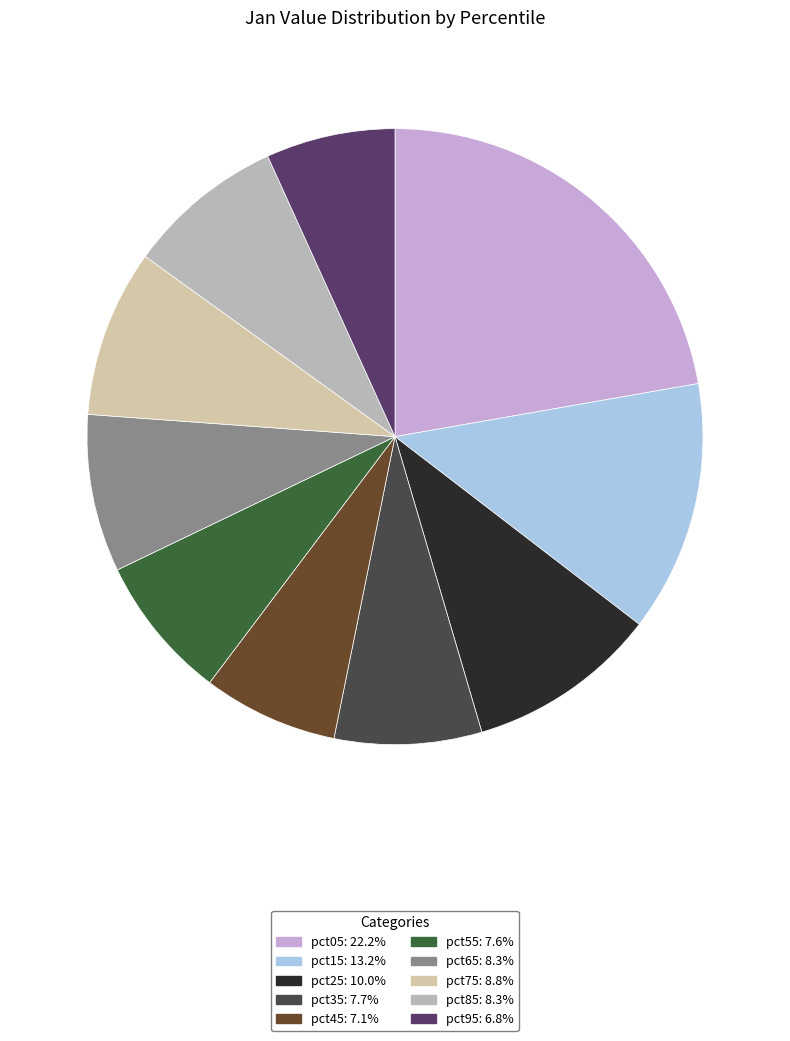

How much of the chart is everything except pct05?

77.8%